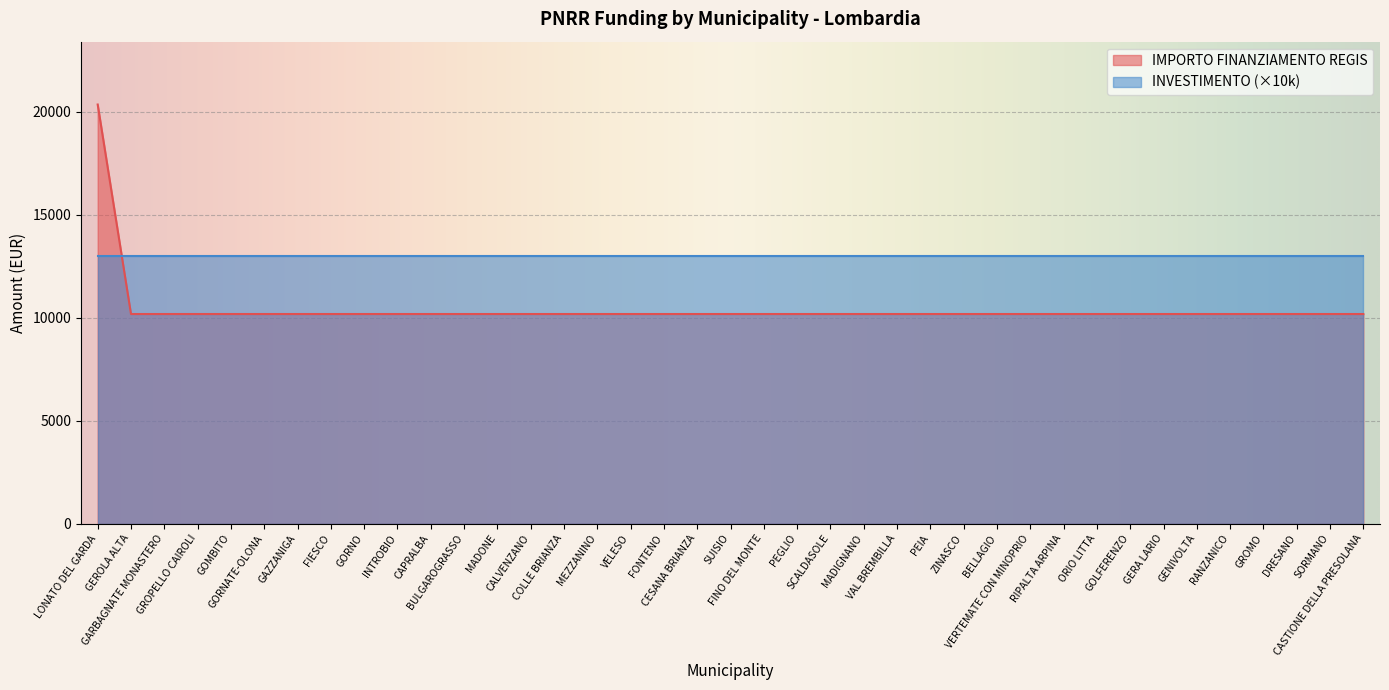

Is it true that the value at BELLAGIO is 10172?

True